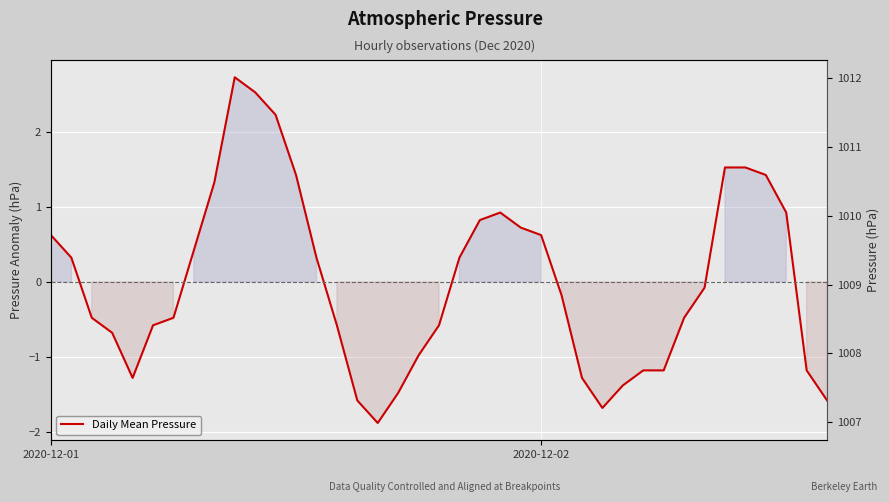

What is the change in value from 3 to 12?

+2.1